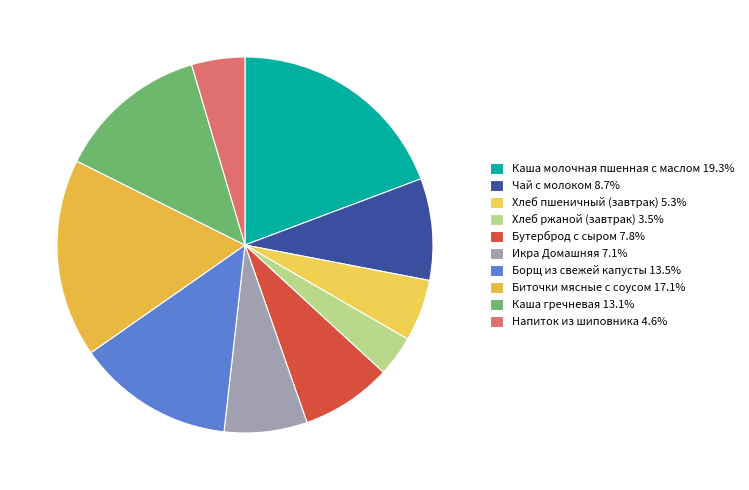

To the nearest percent, what portion does Напиток из шиповника represent?

5%